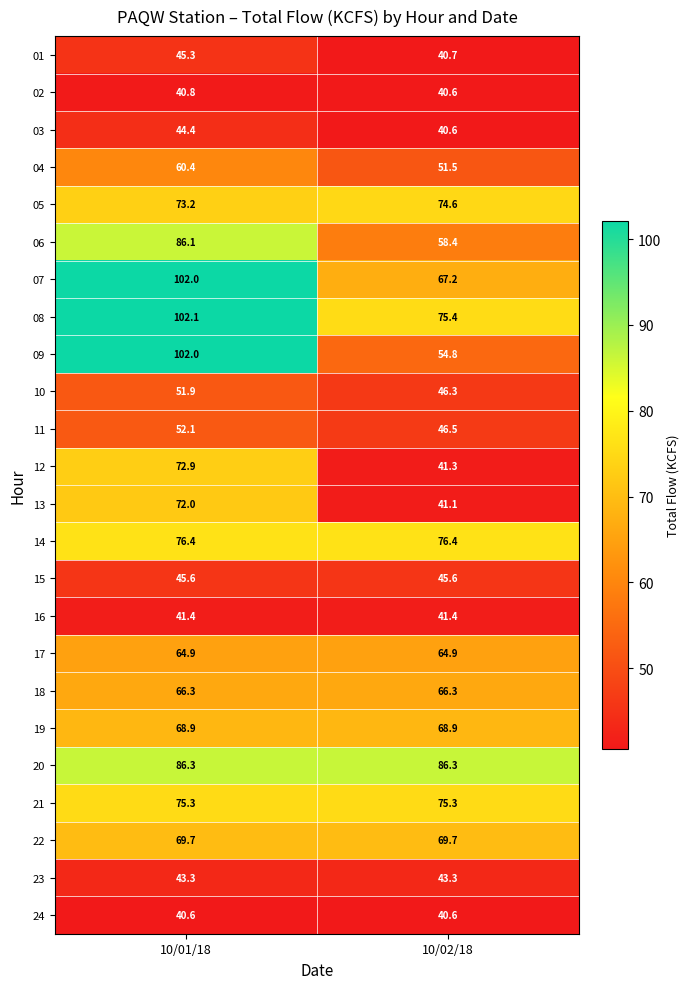

Which category has the highest value in the 10 series?

10/01/18